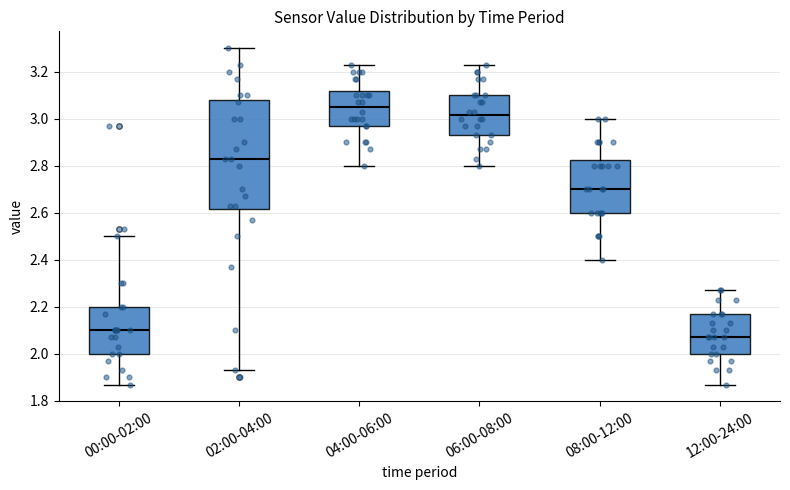

Where does the median line of the box for 12:00-24:00 sit on the y-axis? The values are not printed on the chart, so give them approximately, as read against the axis.

2.08